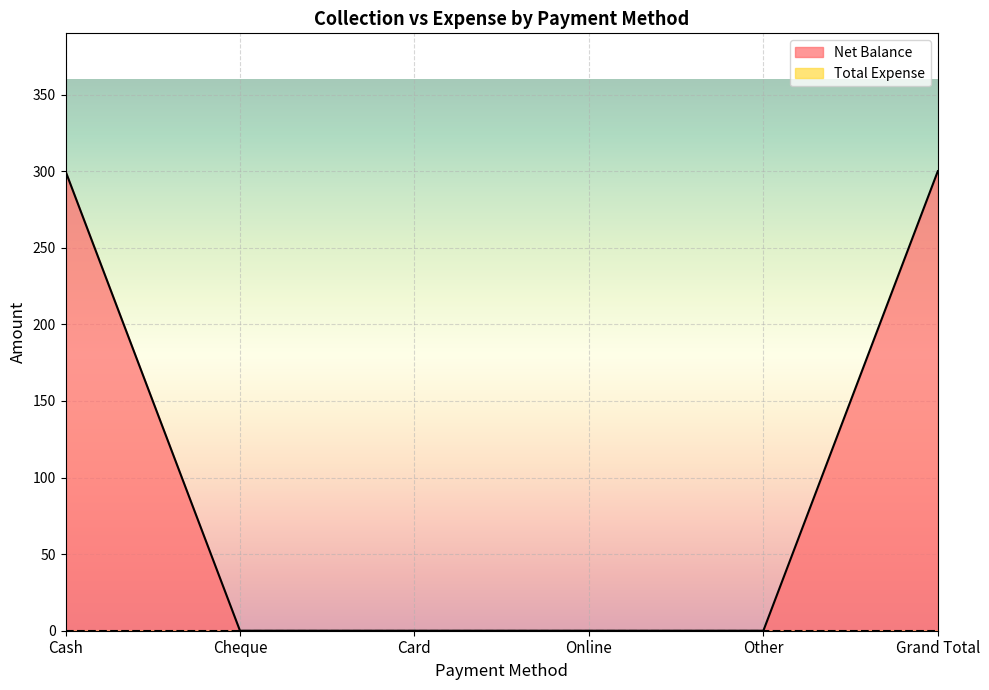

At which label is the value closest to 150?

Cash